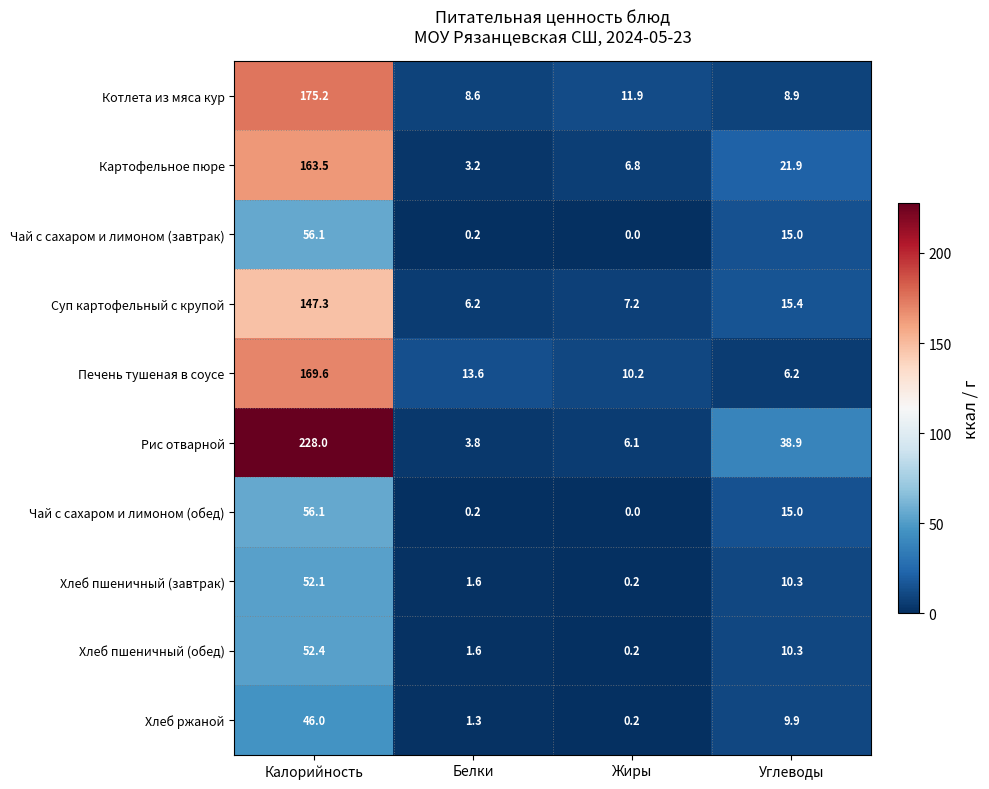

The Чай с сахаром и лимоном (завтрак) series shows 0.0 at Жиры. True or false?

True